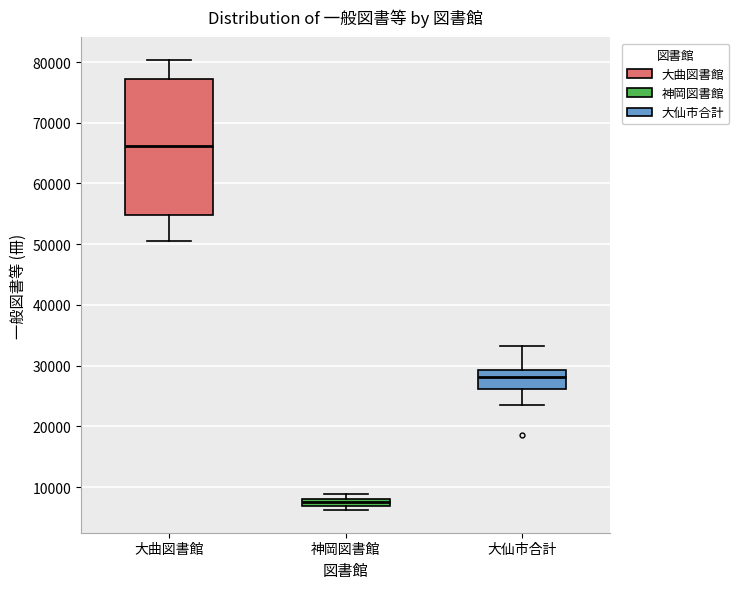

Which box is the tallest, from its lower edge to its upper edge?

大曲図書館